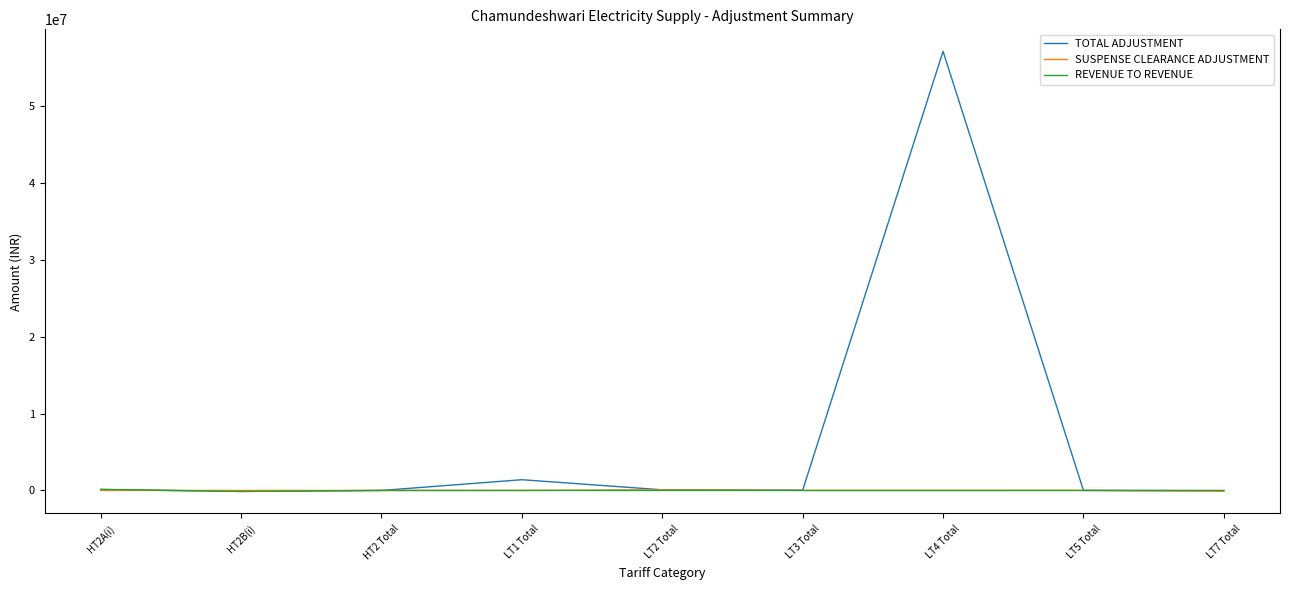

The value of TOTAL ADJUSTMENT at LT4 Total is 12558431.0. True or false?

False